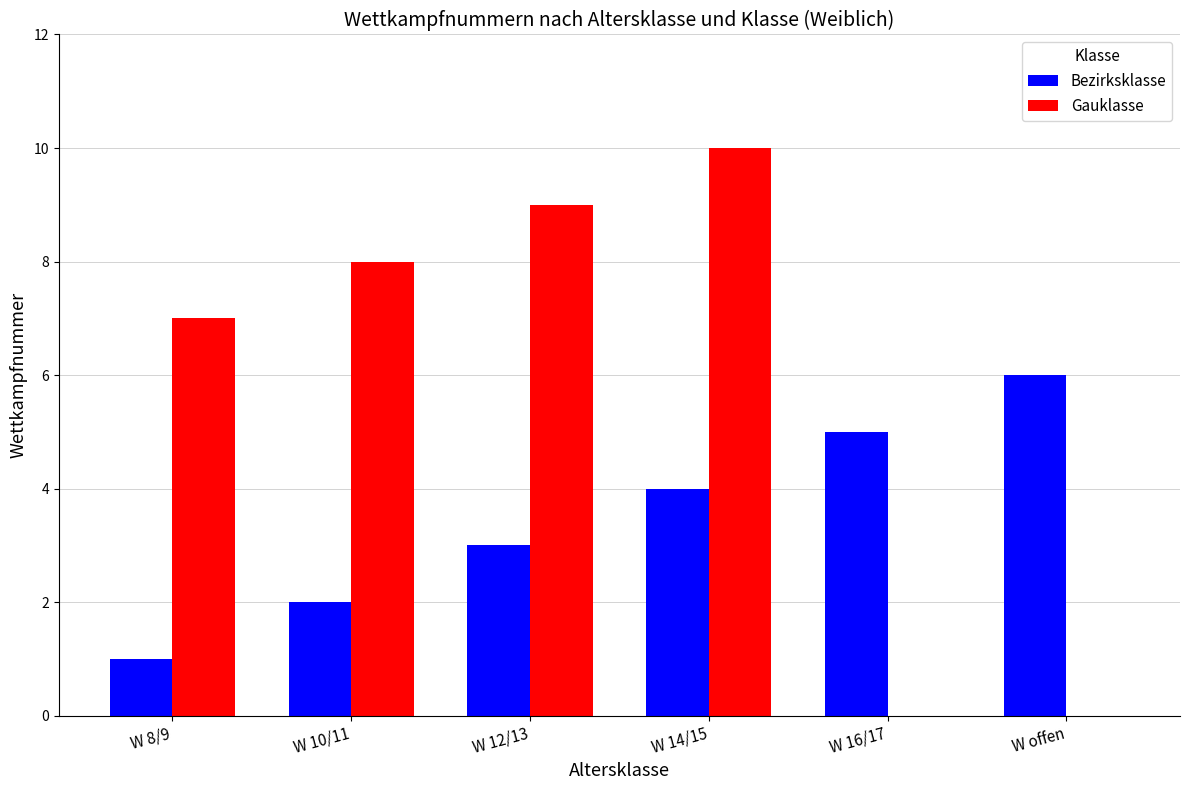

True or false: Gauklasse has a value of 9 at W 12/13.

True